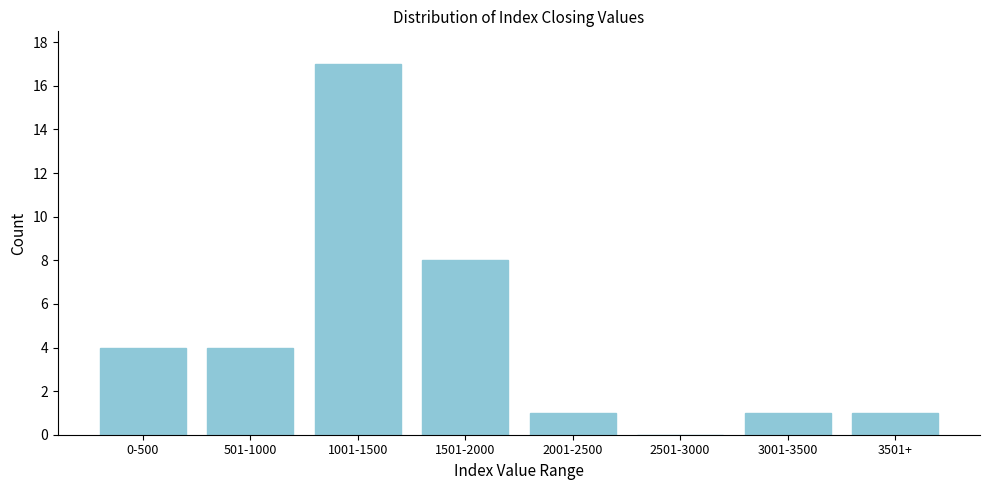

Reading left to right, what are all the values shown in this chart?

0-500=4	501-1000=4	1001-1500=17	1501-2000=8	2001-2500=1	2501-3000=0	3001-3500=1	3501+=1